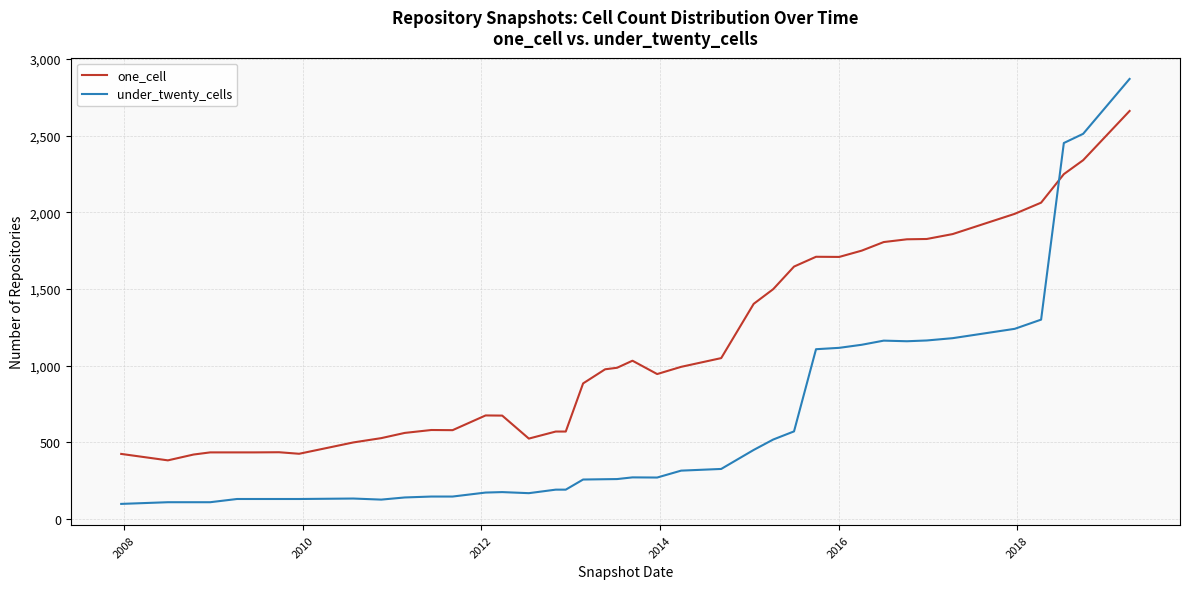

Which series has the largest total across all categories?

one_cell